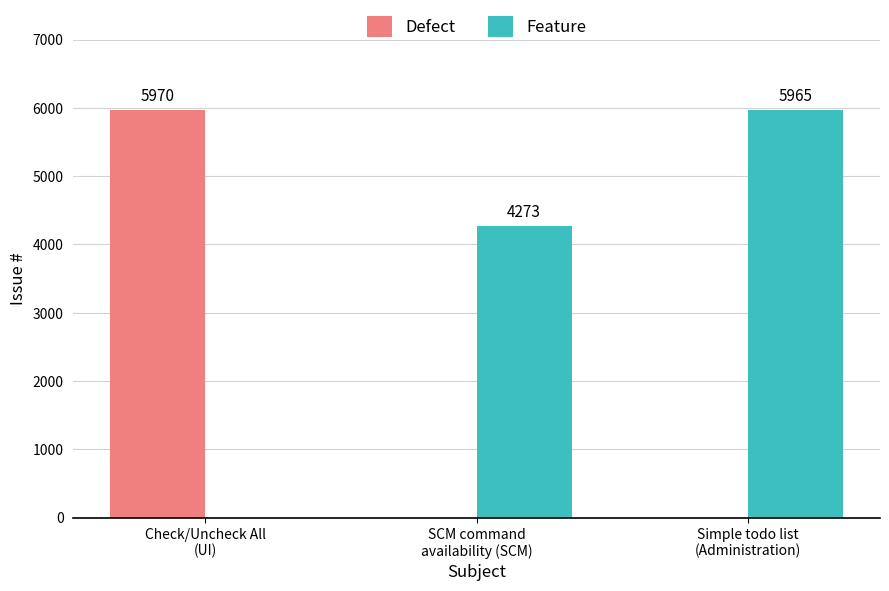

The value of Defect at SCM command
availability (SCM) is -3862. True or false?

False